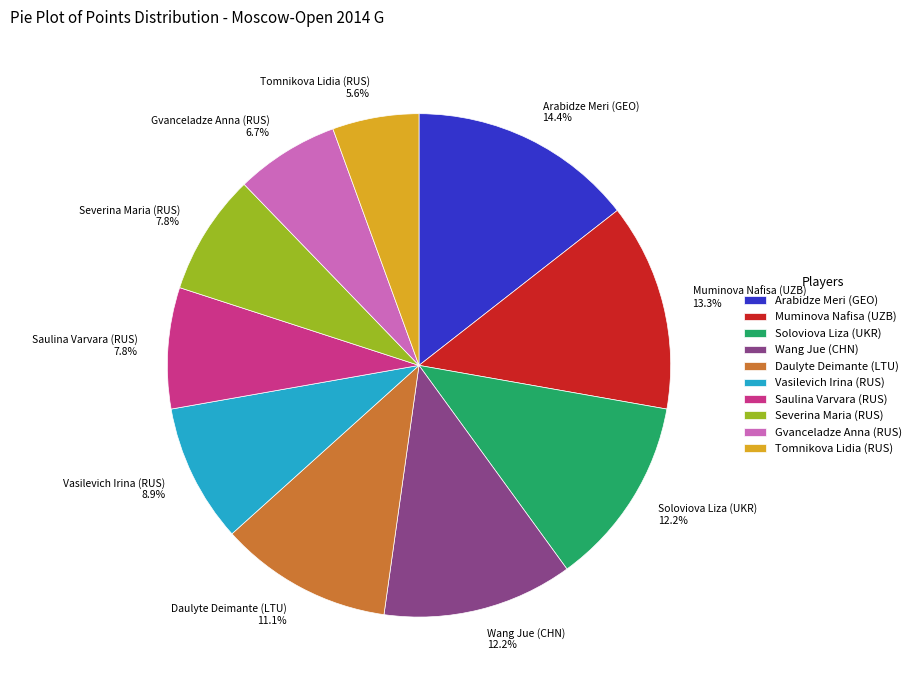

What is the smallest slice in the pie chart?

Tomnikova Lidia (RUS)